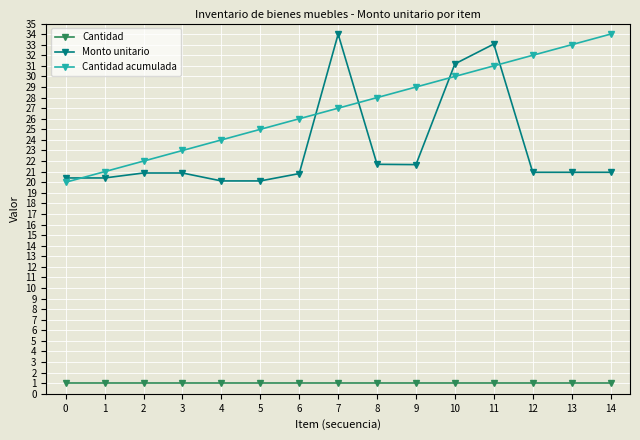

What is the difference between the second highest and second lowest values in the Monto unitario series?

12.9